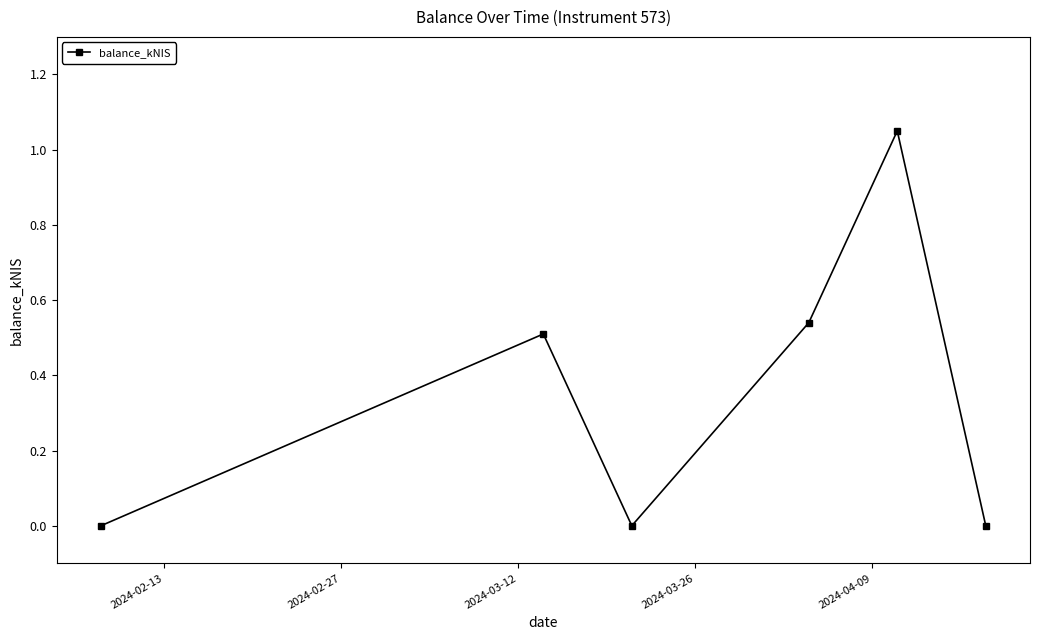

What is the average value?

0.4